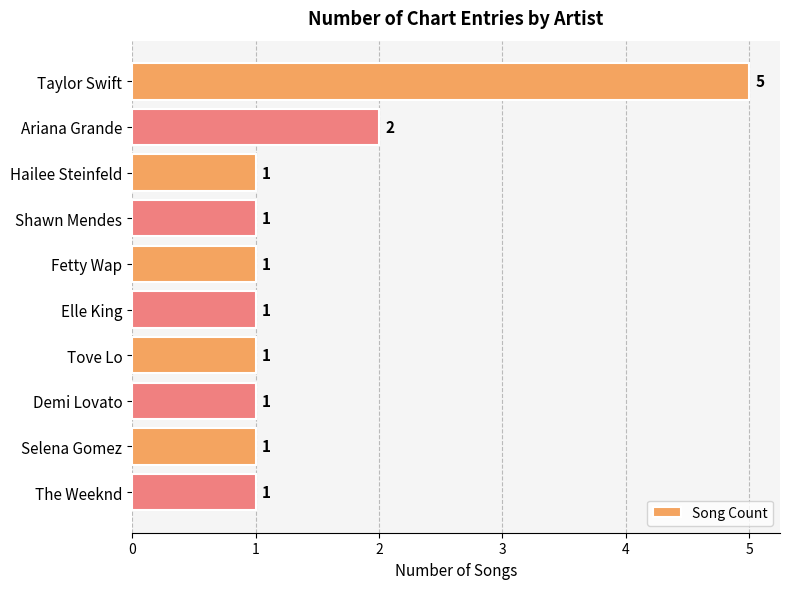

Where is the data nearest to the value 3?

Ariana Grande